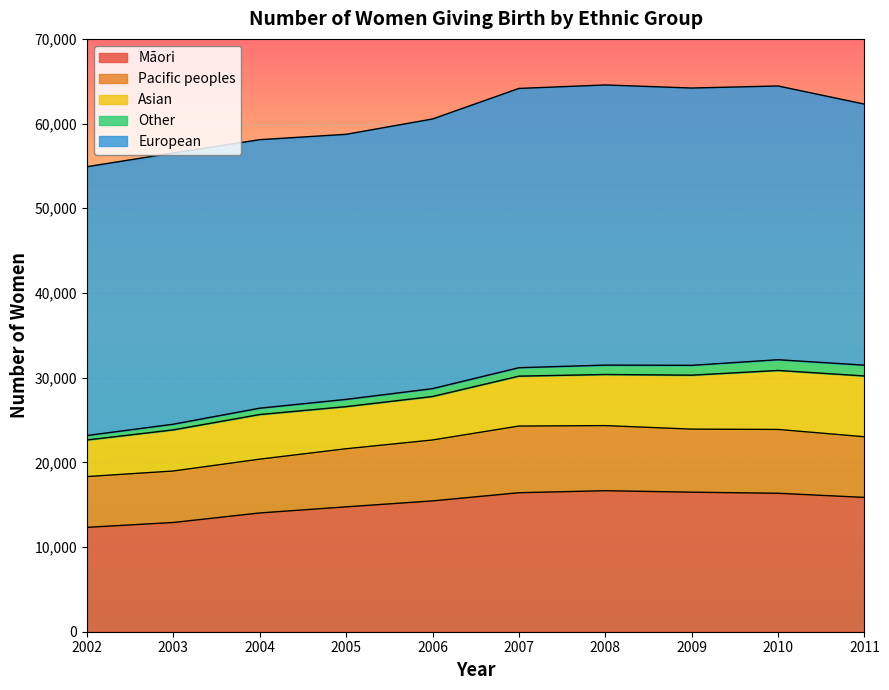

True or false: Other and European intersect in this chart.

False